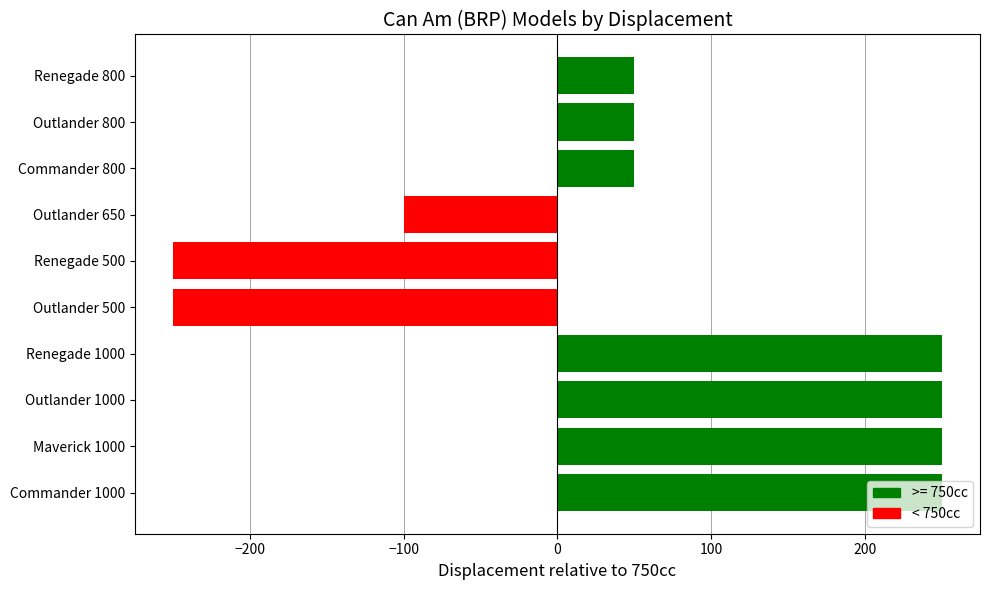

Is it true that the value at Maverick 1000 is 250?

True